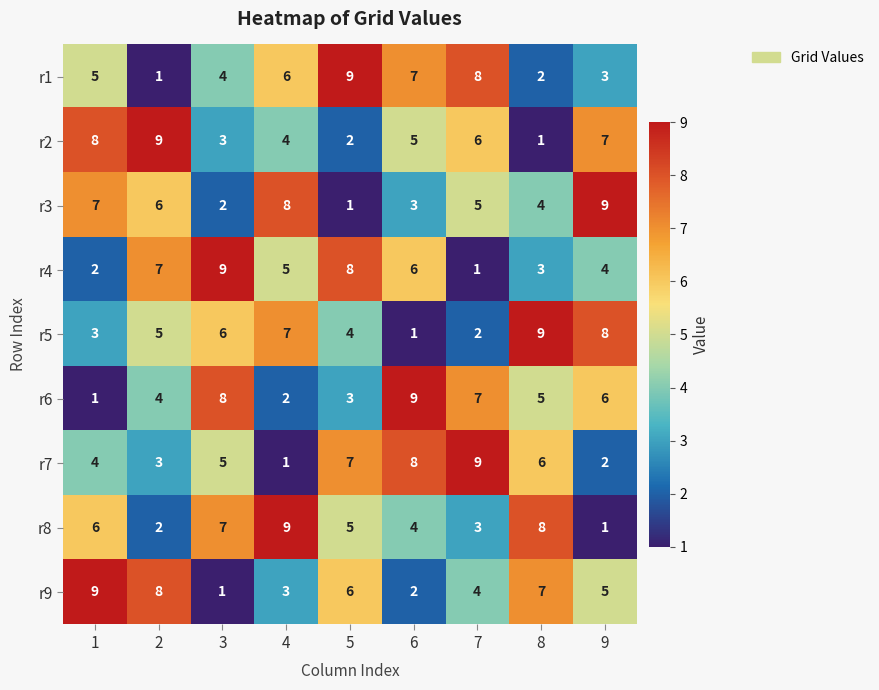

What is the total value across all series at 9?

45